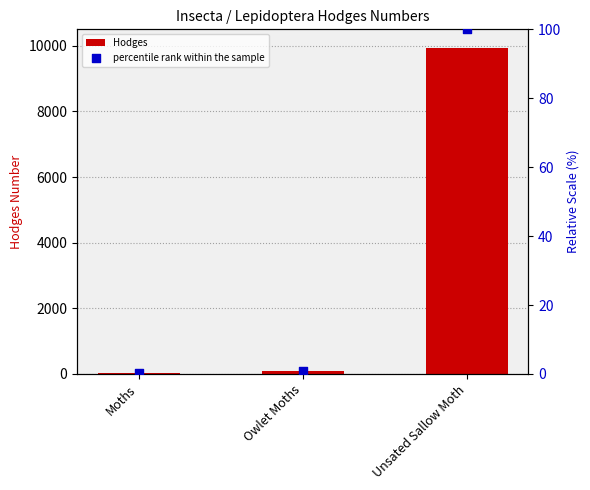

Which series has the largest Y range (max minus min)?

Hodges